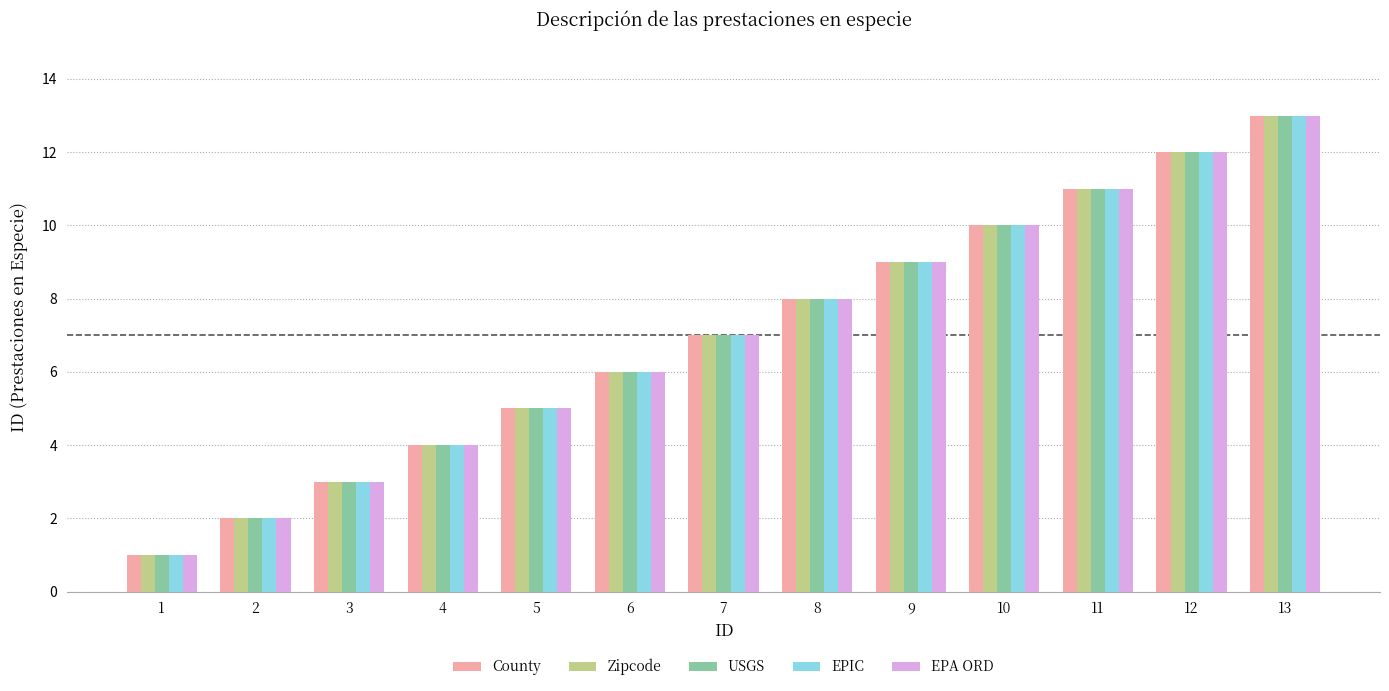

List the labels in order of USGS value, largest first.

13, 12, 11, 10, 9, 8, 7, 6, 5, 4, 3, 2, 1